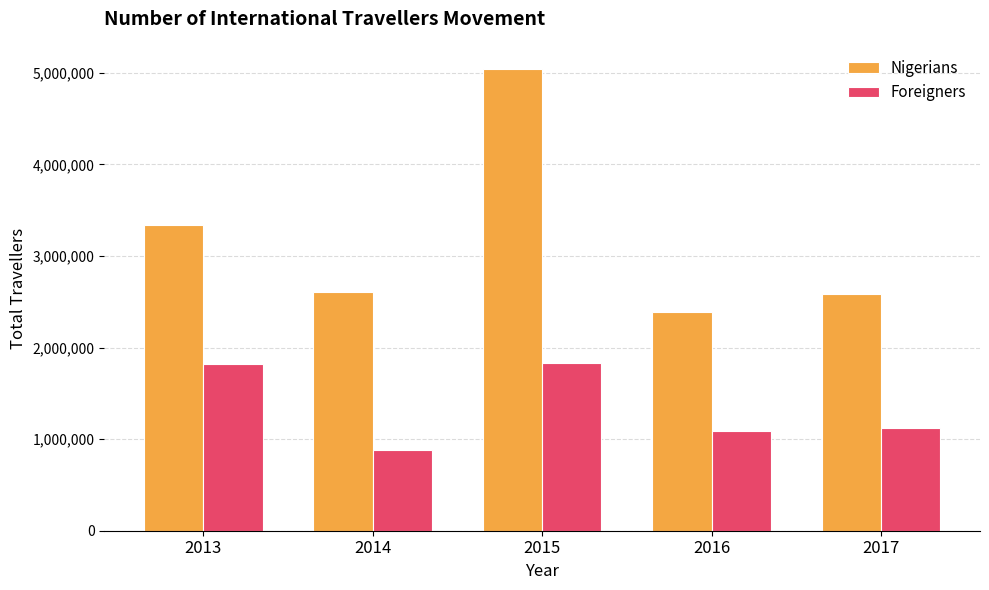

What are all the series names shown in the legend?

Nigerians, Foreigners